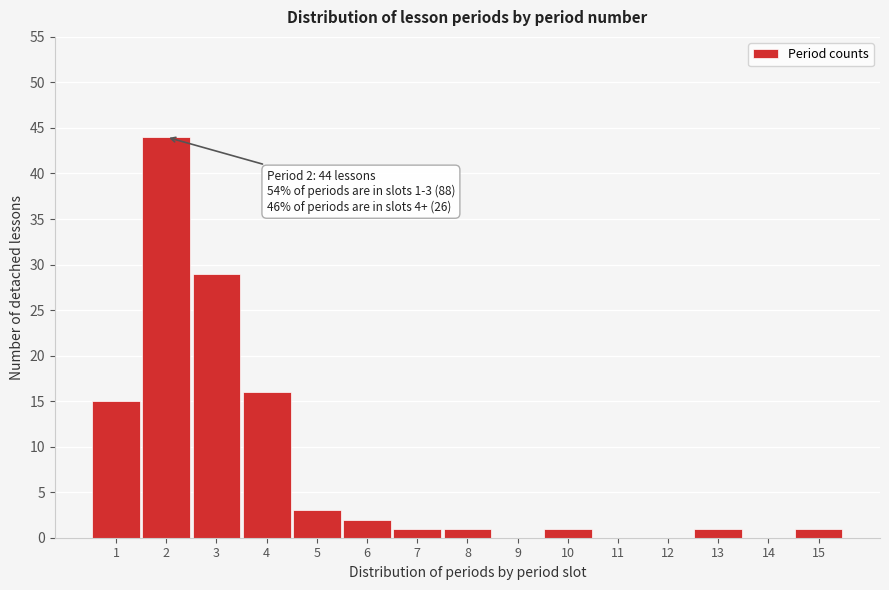

Reading left to right, transcribe all the data shown in this chart.

1=15	2=44	3=29	4=16	5=3	6=2	7=1	8=1	9=0	10=1	11=0	12=0	13=1	14=0	15=1